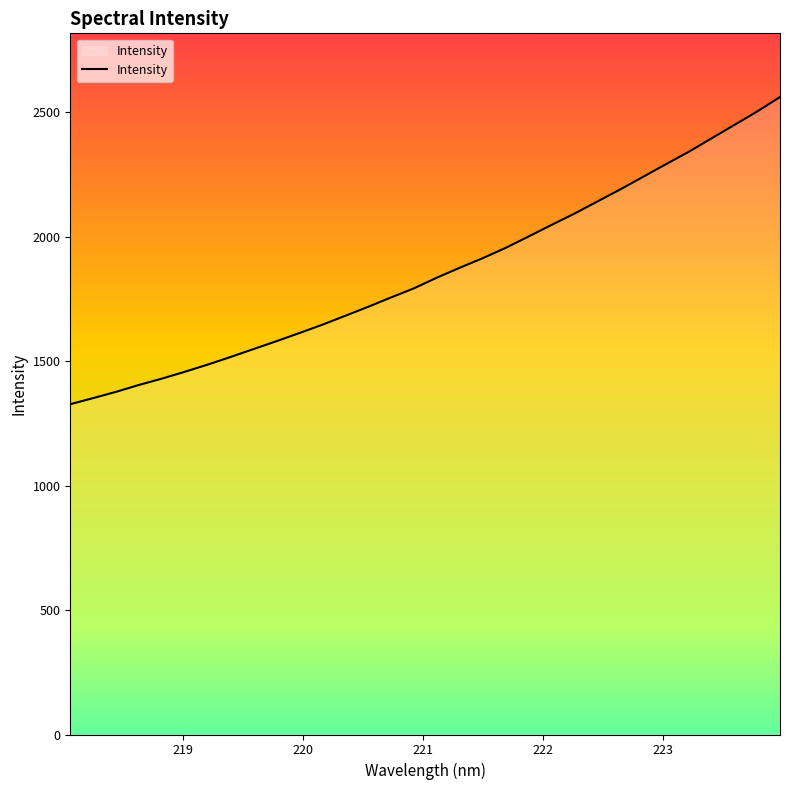

What is the minimum value shown in the chart?

1326.6